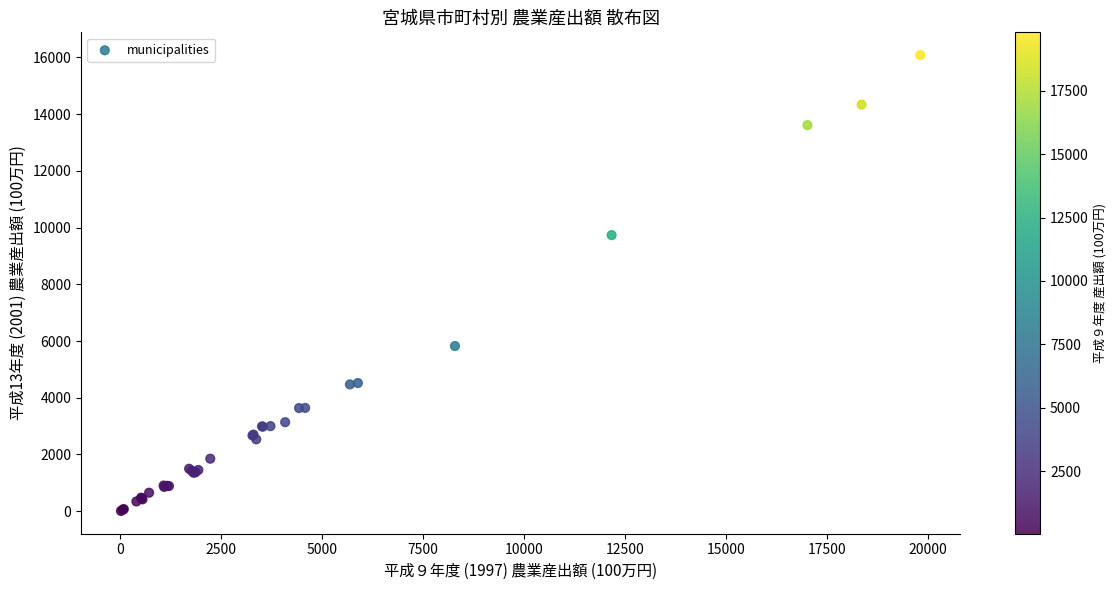

What Y value in the scatter plot is closest to 8046?

9735